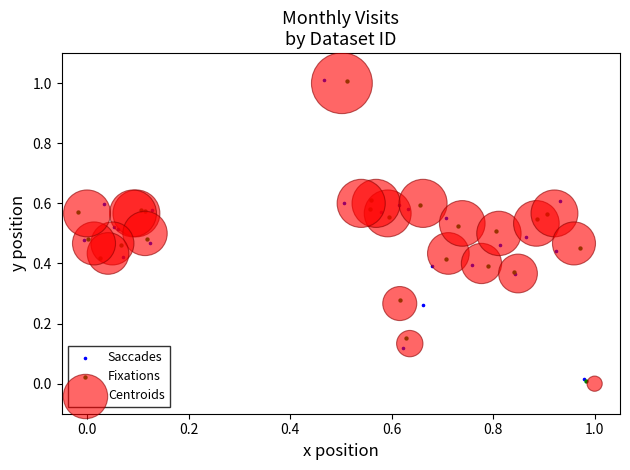

Which series has the largest Y range (max minus min)?

Centroids